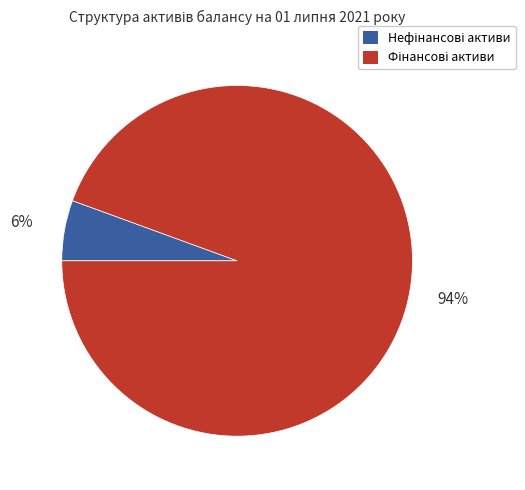

Is there any slice that represents more than half of the pie?

Yes